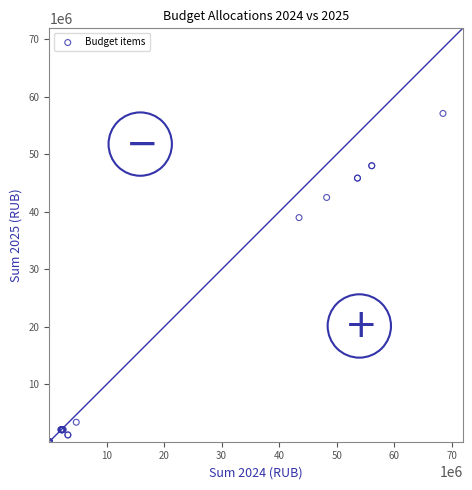

What Y value in the scatter plot is closest to 28575076?

38997385